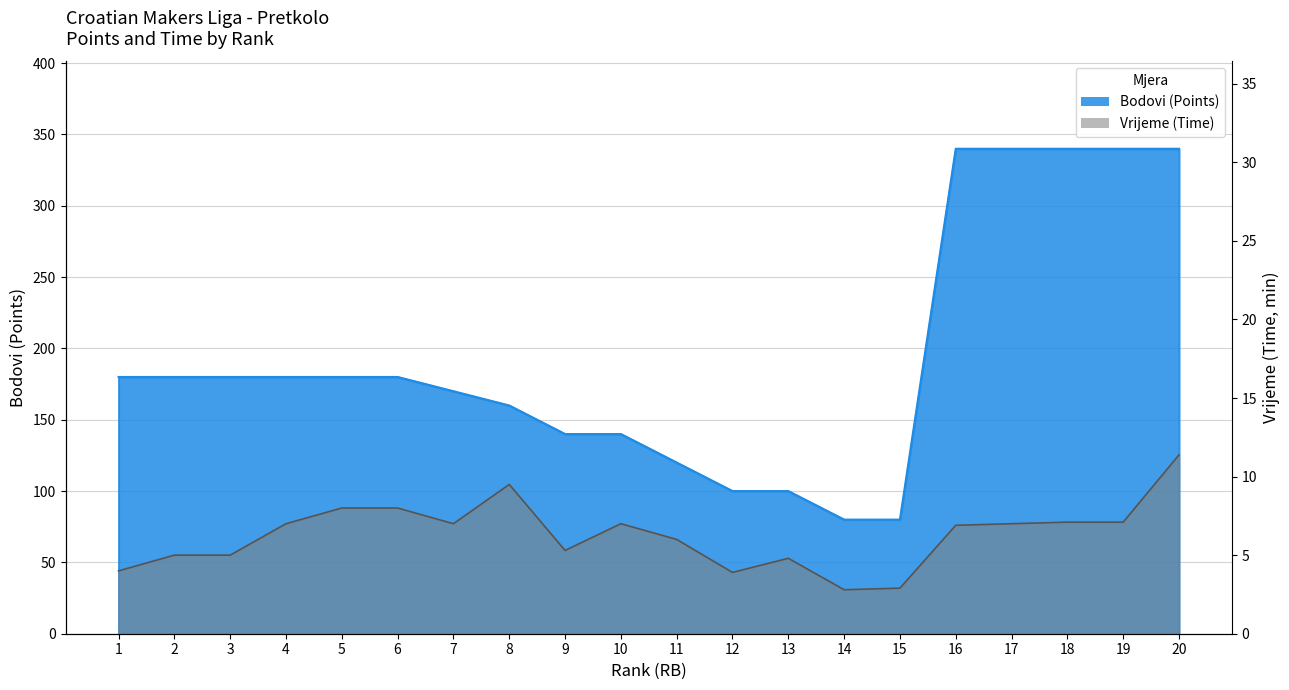

What are all the series names shown in the legend?

Bodovi (Points), Vrijeme (Time)